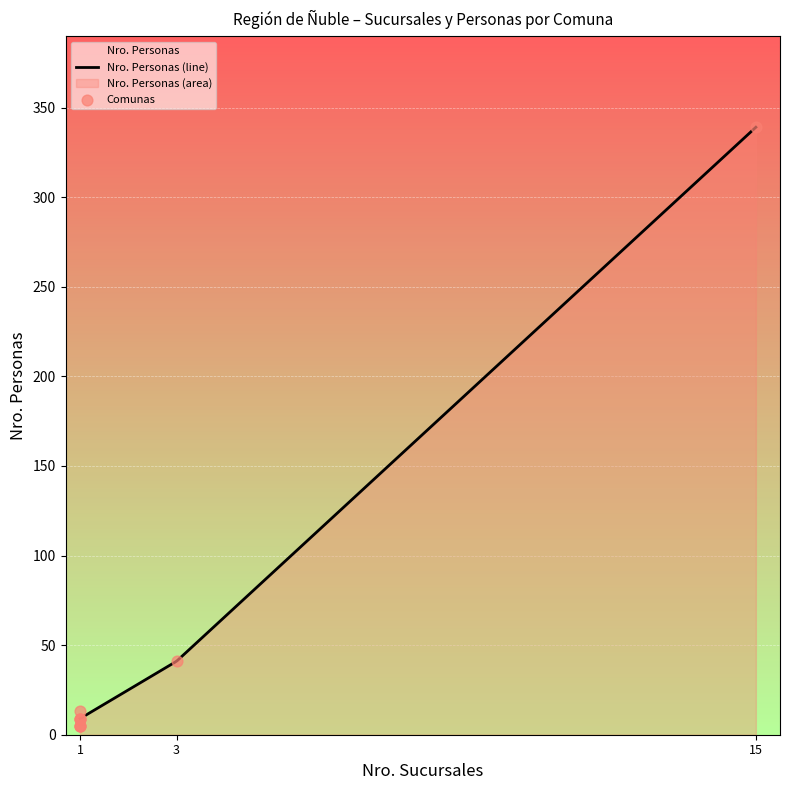

What is the change in value from Coihueco to Quirihue?

+4